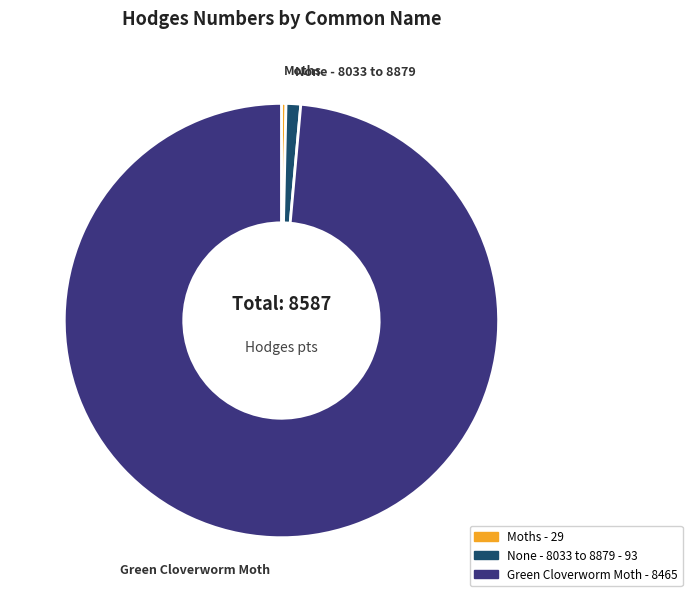

Which category has the biggest portion of the pie?

Green Cloverworm Moth